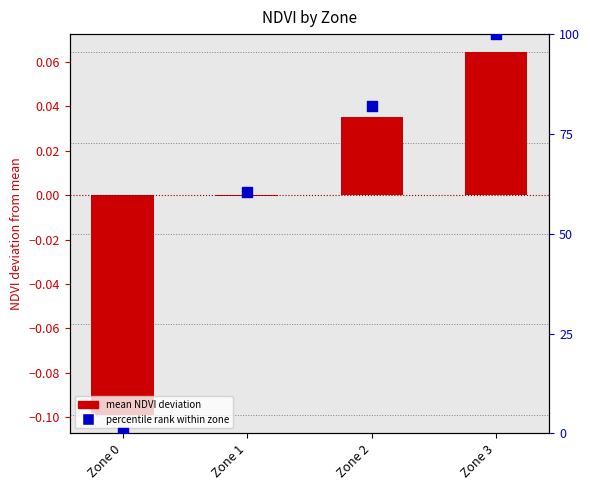

At which category is the sum across all series the highest?

Zone 3